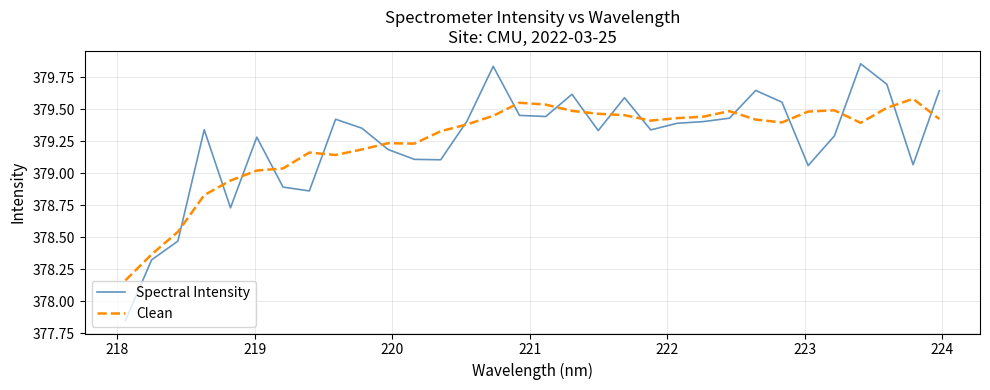

How many lines are shown in the chart?

2